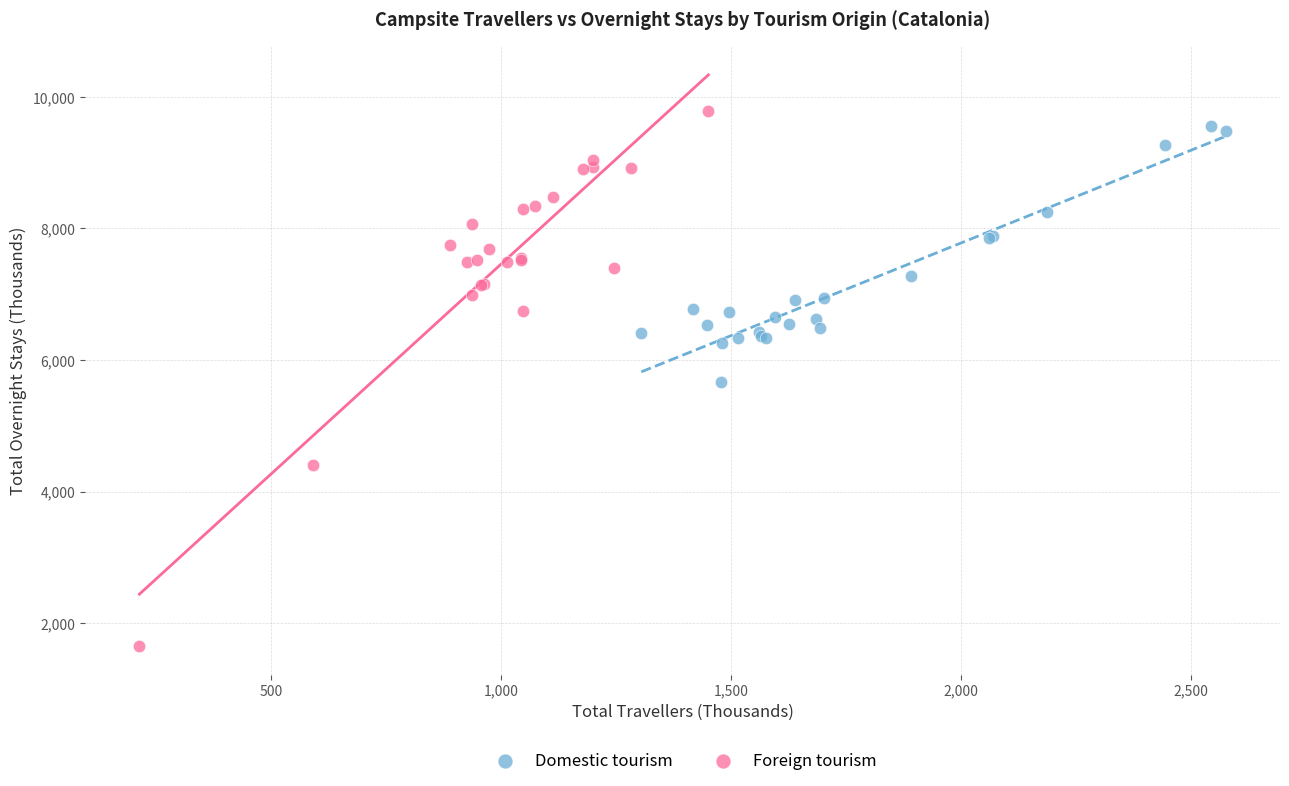

Which series has the largest Y range (max minus min)?

Foreign tourism